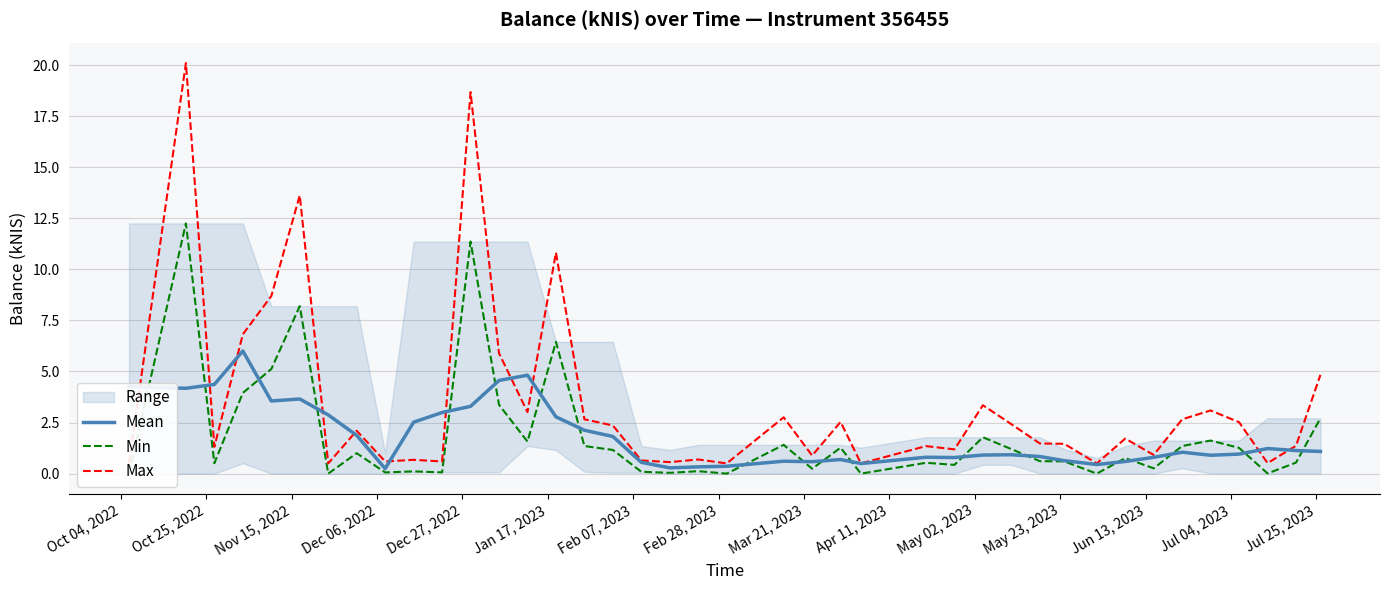

What is the difference between the second highest and second lowest values in the Min series?

11.4